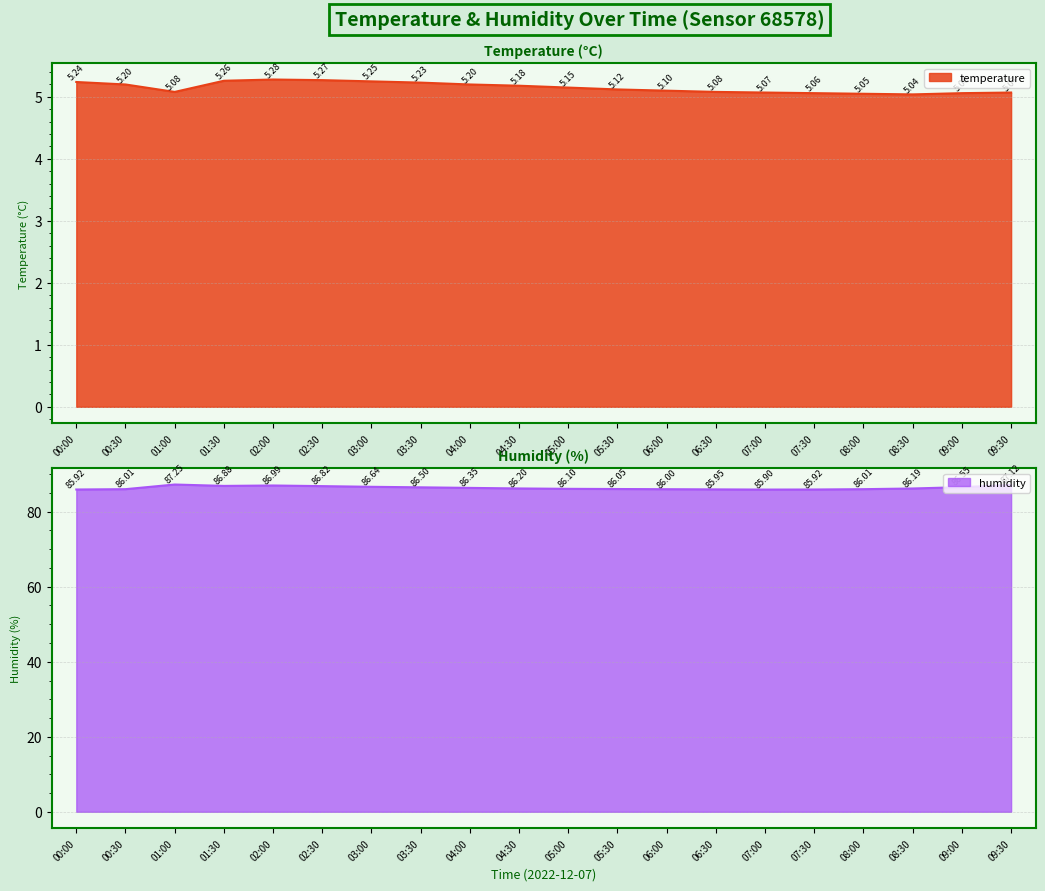

Reading left to right, transcribe all the data shown in this chart.

temperature: 00:00=5.2	00:30=5.2	01:00=5.1	01:30=5.3	02:00=5.3	02:30=5.3	03:00=5.2	03:30=5.2	04:00=5.2	04:30=5.2	05:00=5.2	05:30=5.1	06:00=5.1	06:30=5.1	07:00=5.1	07:30=5.1	08:00=5.0	08:30=5.0	09:00=5.1	09:30=5.1
humidity: 00:00=85.9	00:30=86.0	01:00=87.2	01:30=86.9	02:00=87.0	02:30=86.8	03:00=86.6	03:30=86.5	04:00=86.3	04:30=86.2	05:00=86.1	05:30=86.0	06:00=86.0	06:30=86.0	07:00=85.9	07:30=85.9	08:00=86.0	08:30=86.2	09:00=86.5	09:30=87.1